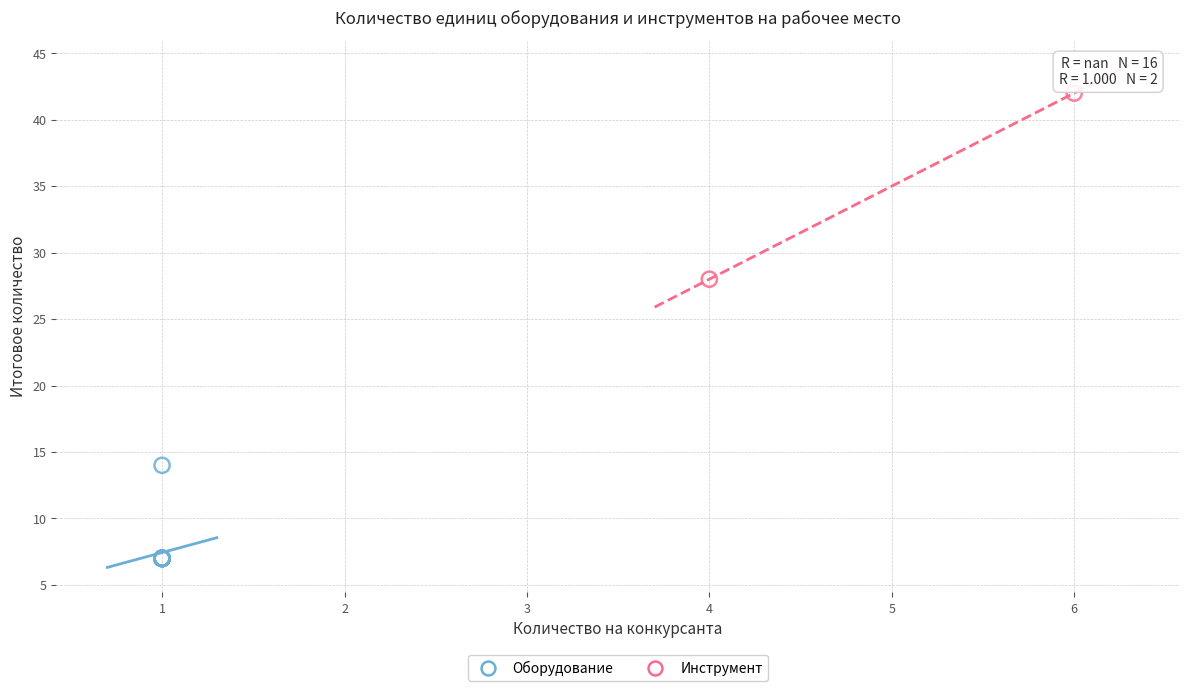

What are all the series names shown in the legend?

Оборудование, Инструмент